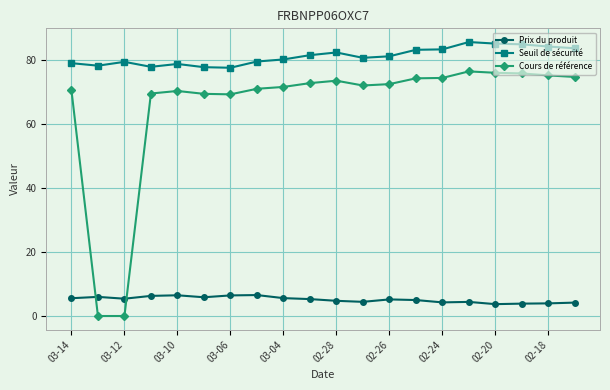

What is the value of the Prix du produit point at the 19th from the left?

4.0